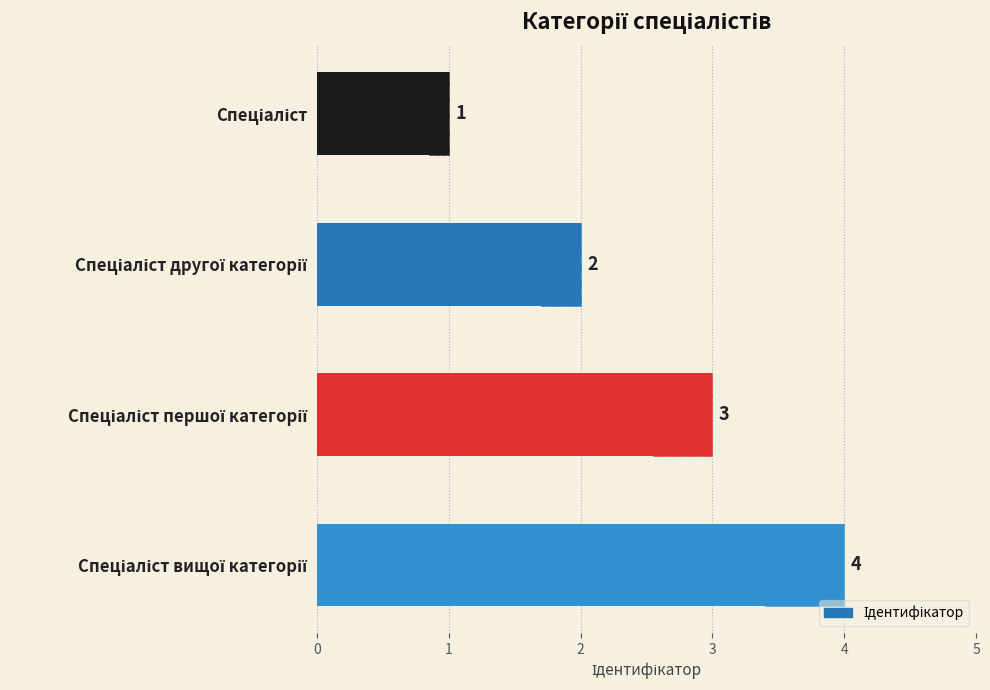

What is the minimum value shown in the chart?

1